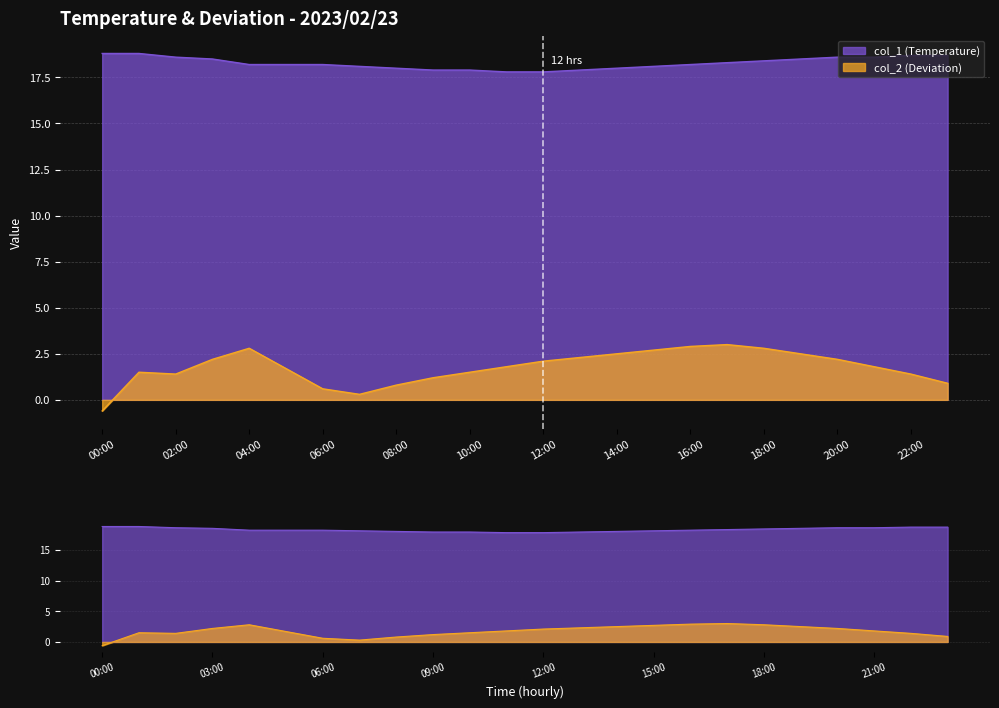

What value does the col_1 series have at 05:00?

18.2